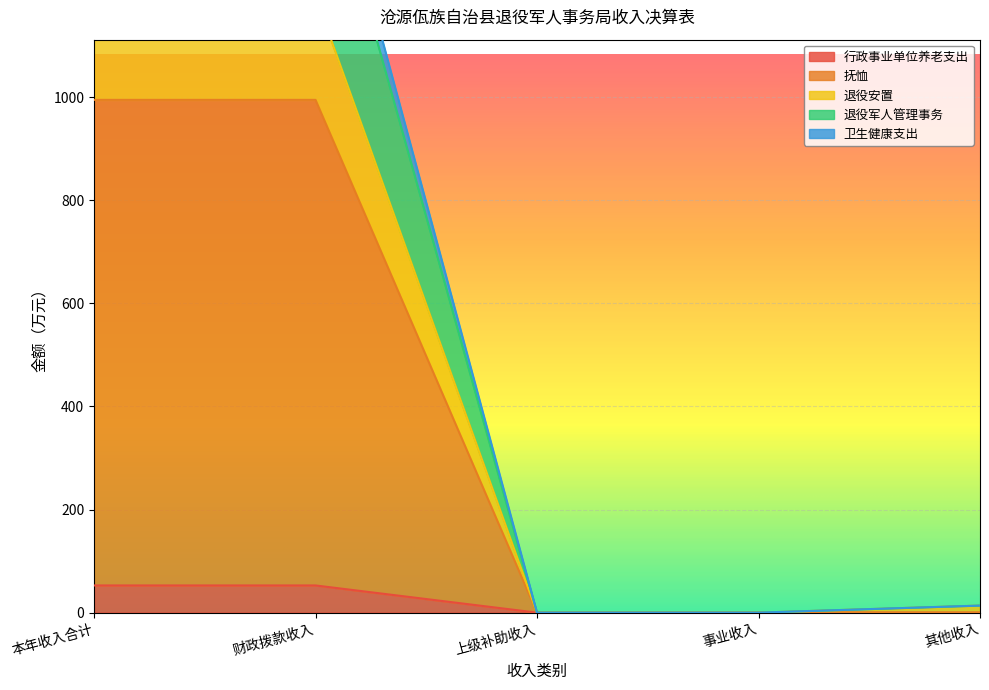

True or false: 退役安置 has a value of 0.0 at 事业收入.

True